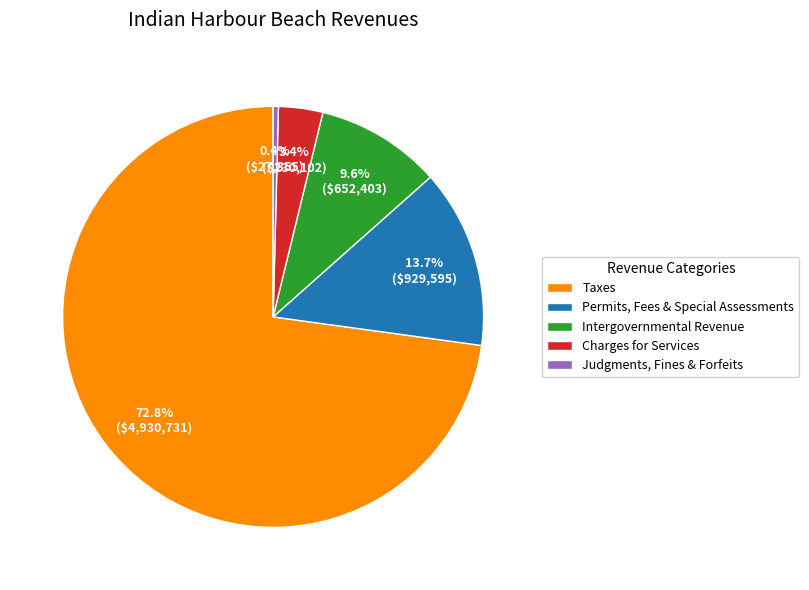

To the nearest percent, what is the difference between the largest and smallest slice percentages?

72%